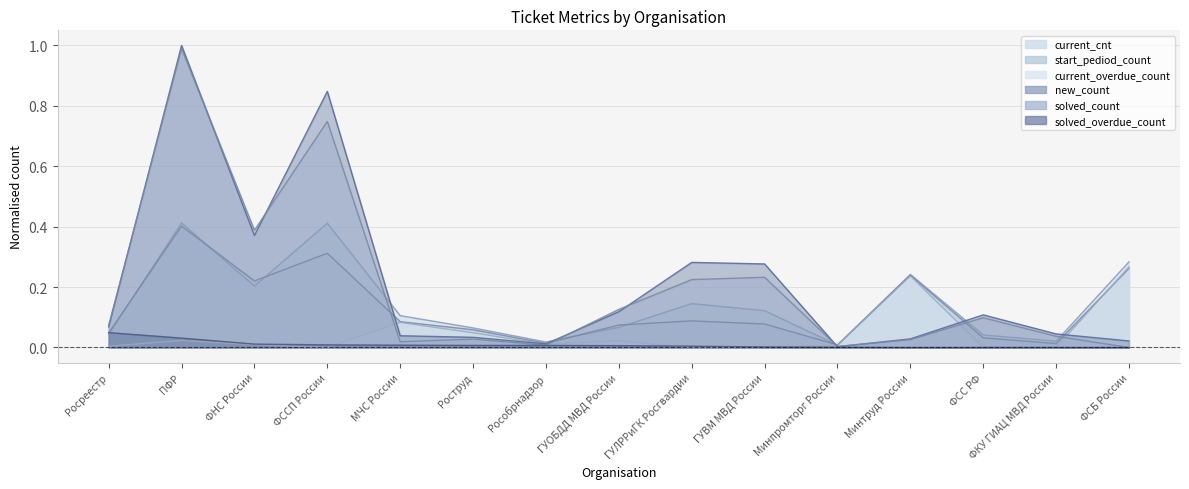

What is the greatest value displayed?

1.0